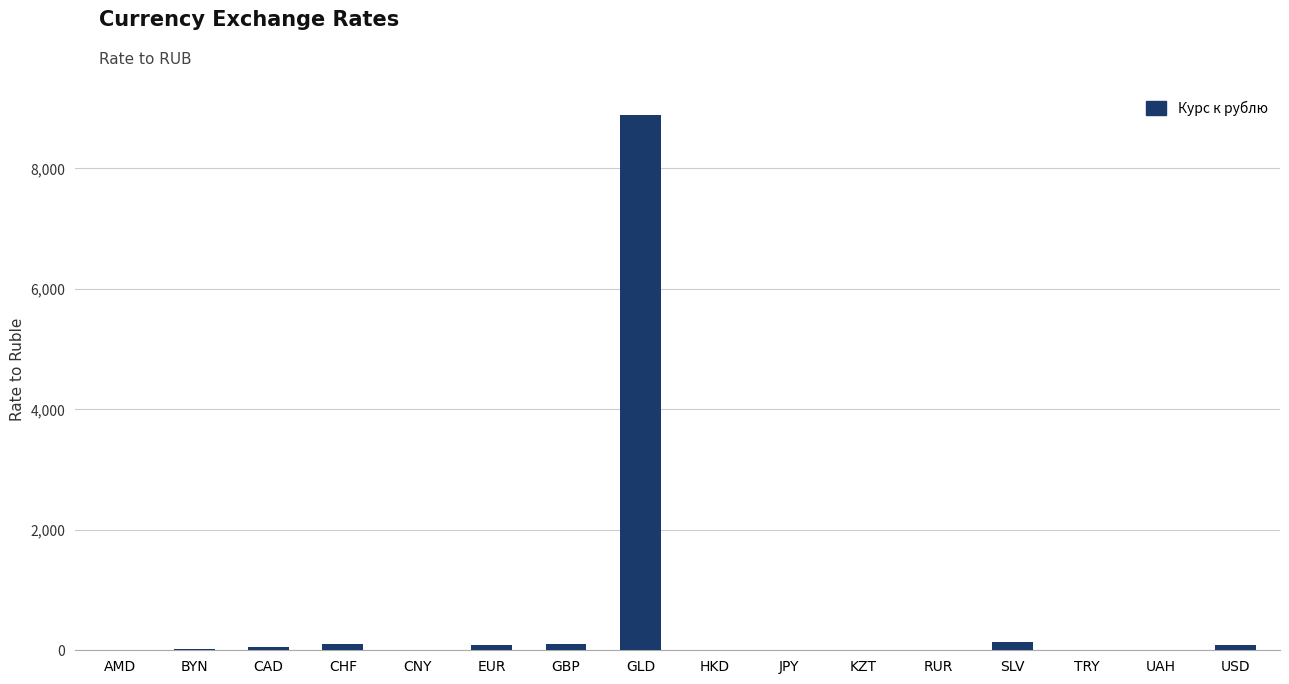

At which category does the chart reach its peak across all series?

GLD